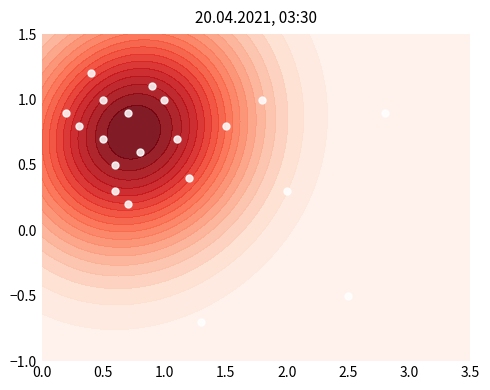

True or false: the data shows 0.3 at 1.5.

False